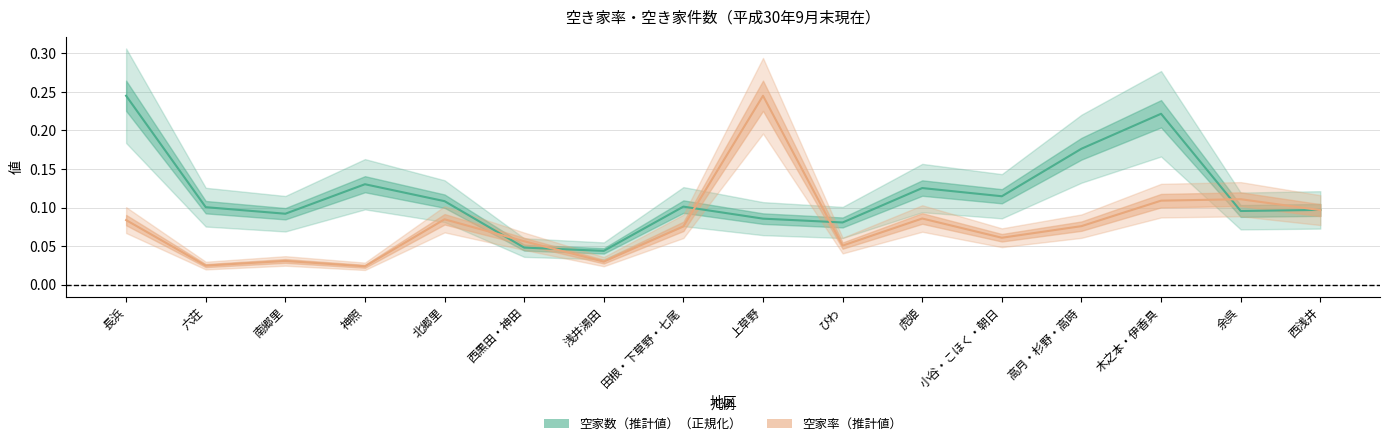

What is the sum of the 空家数（推計値） values at 高月・杉野・高時 and 西黒田・神田?

0.2